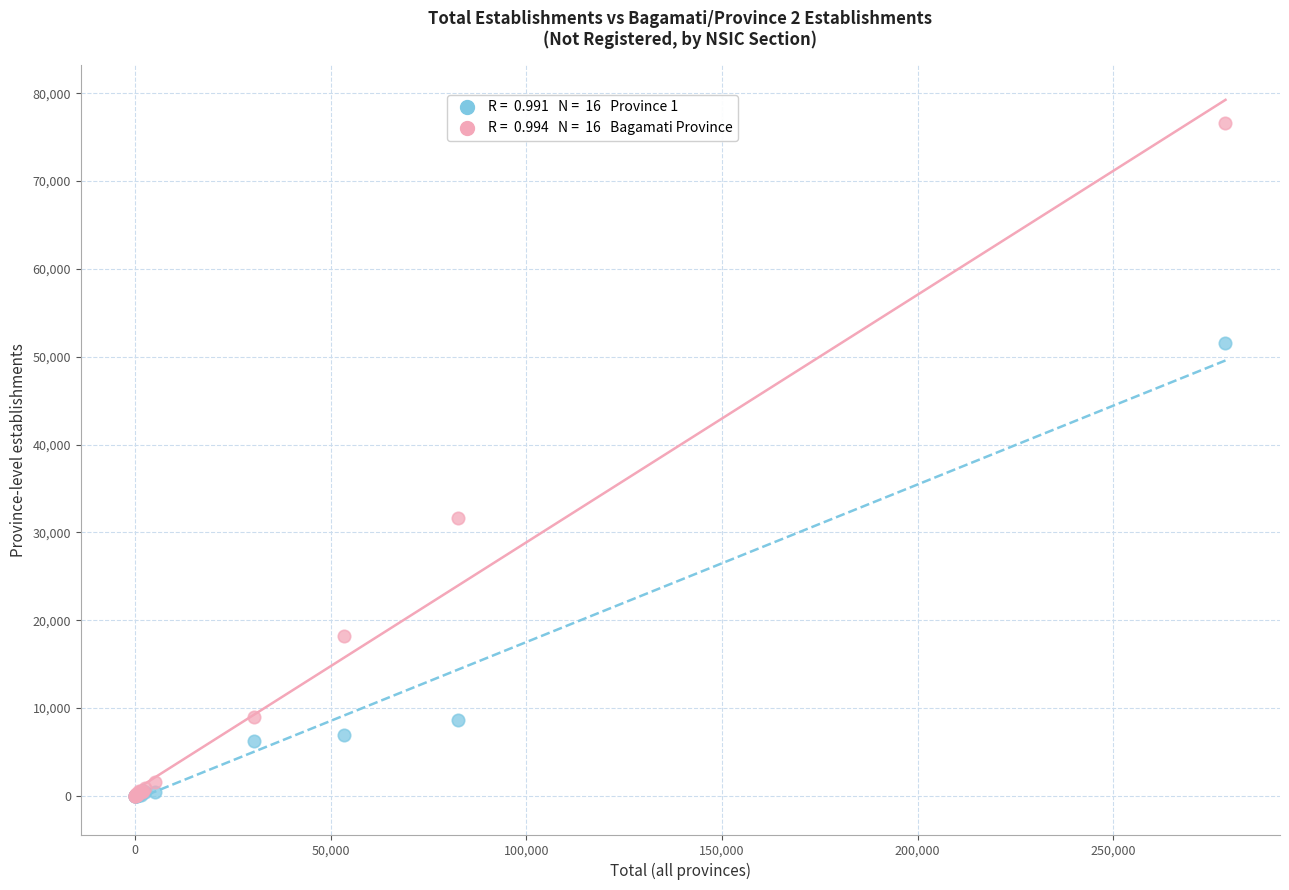

Across all series, what Y value is closest to 38284?

31620